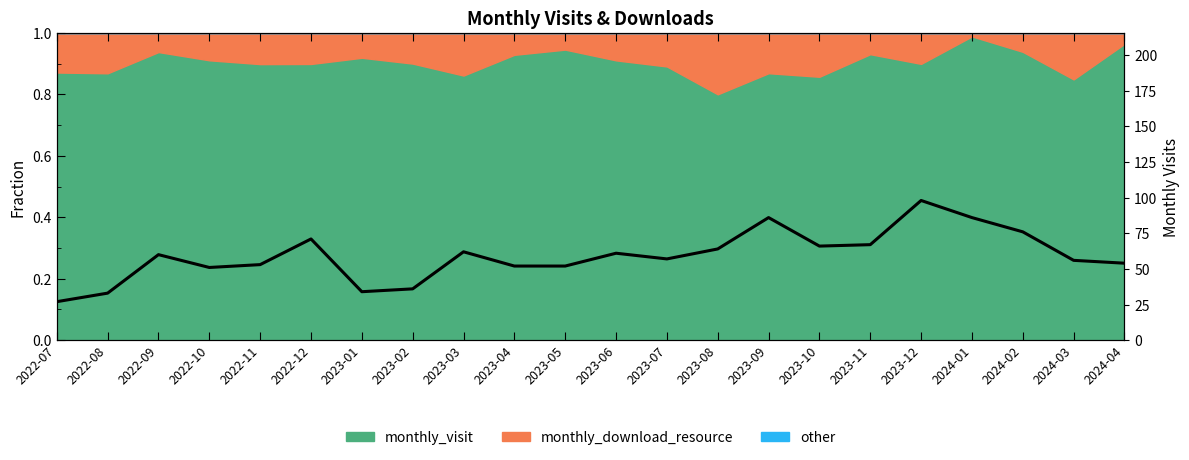

What is the label of the 18th point from the left?

2023-12